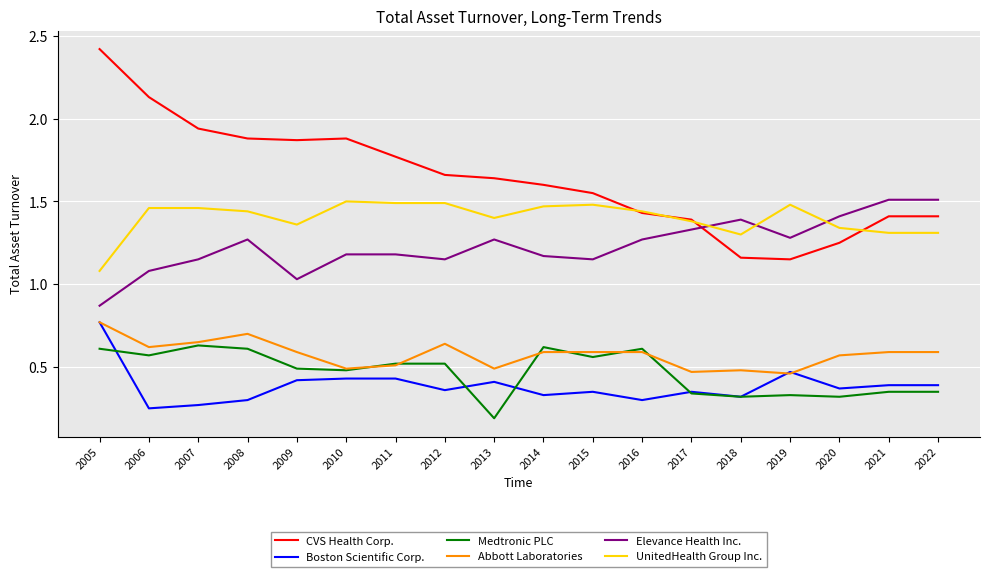

True or false: Abbott Laboratories has a value of 0.6 at 2021.

True